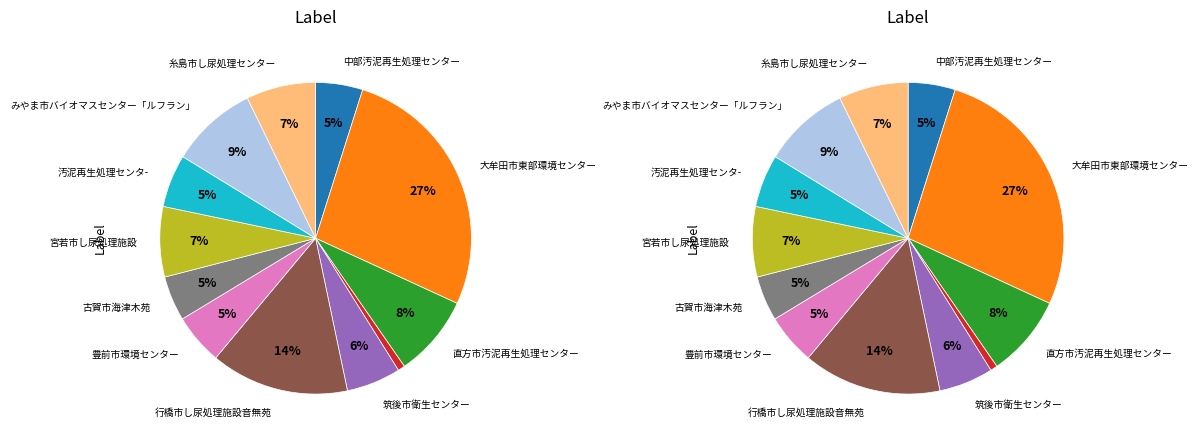

Combined, do みやま市バイオマスセンター「ルフラン」 and 筑後市衛生センター account for over 50%?

No